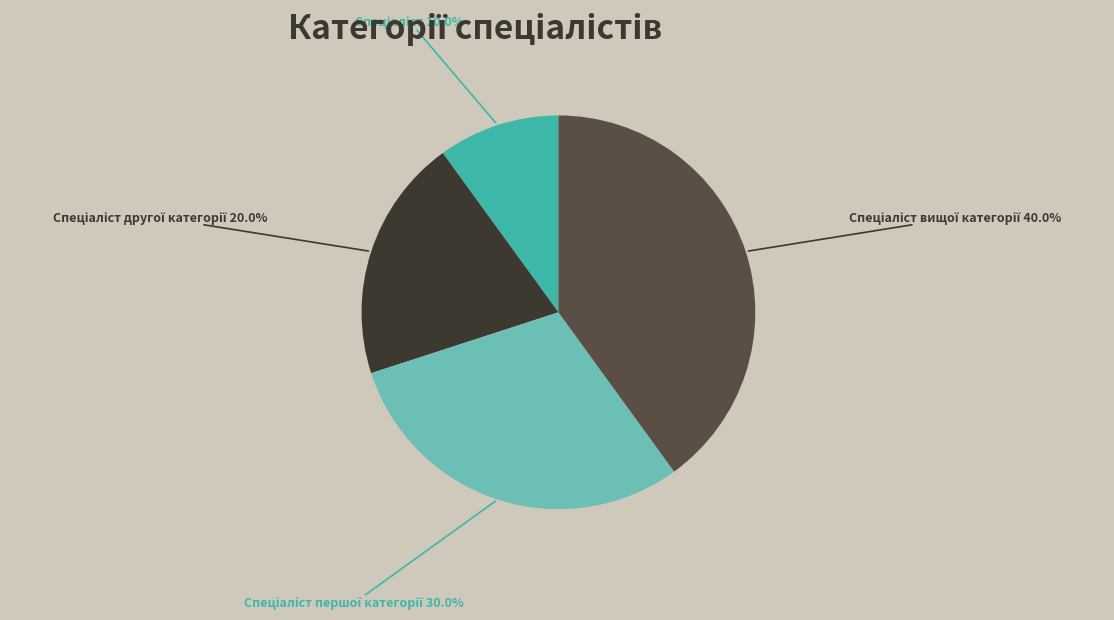

Count the number of slices in the pie.

4